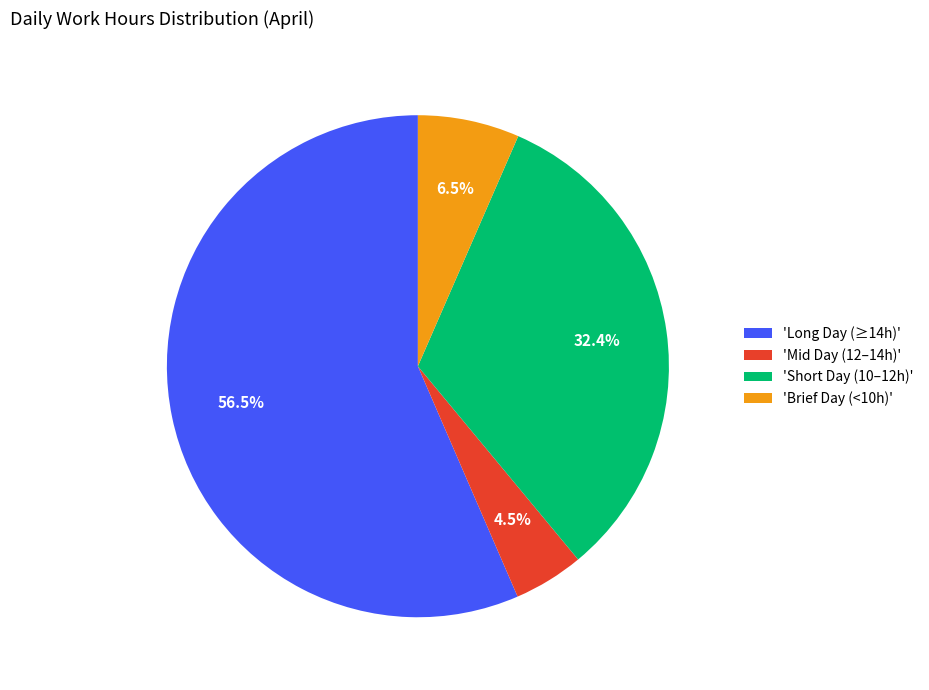

Rank the categories by value from highest to lowest.

'Long Day (≥14h)', 'Short Day (10–12h)', 'Brief Day (<10h)', 'Mid Day (12–14h)'